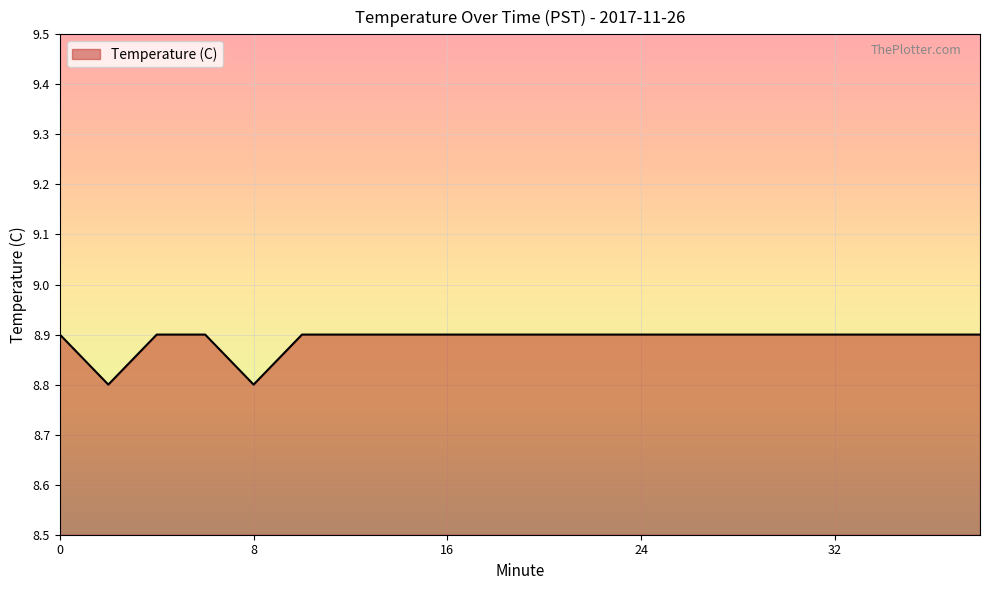

What is the smallest value displayed?

8.8